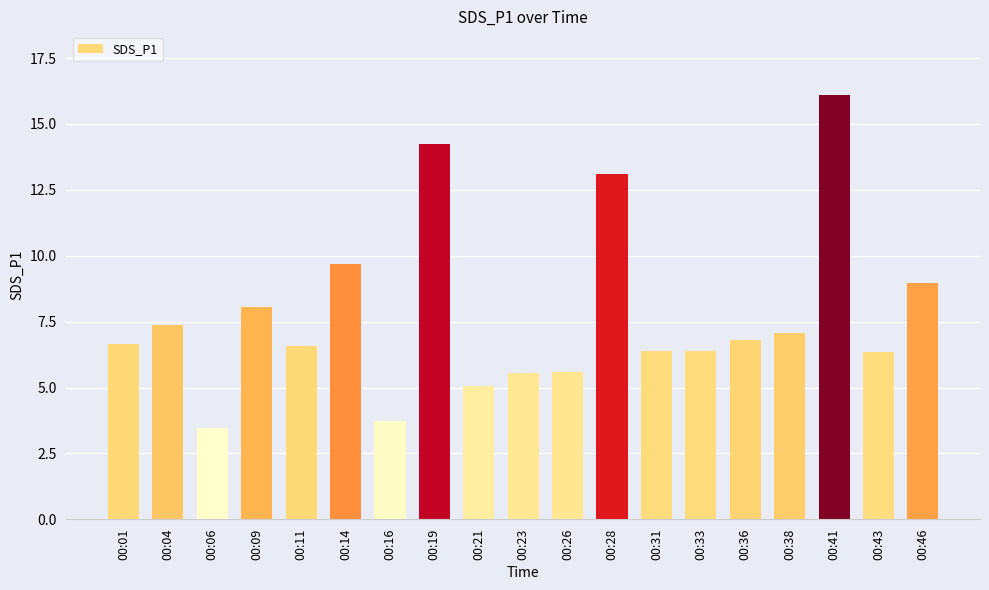

What is the average value?

7.7